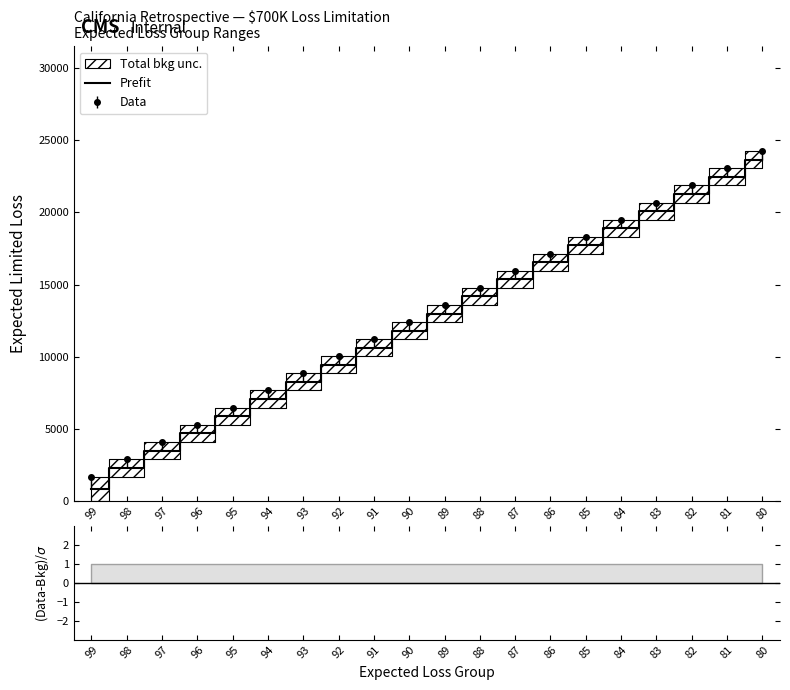

What is the average value?

12379.0